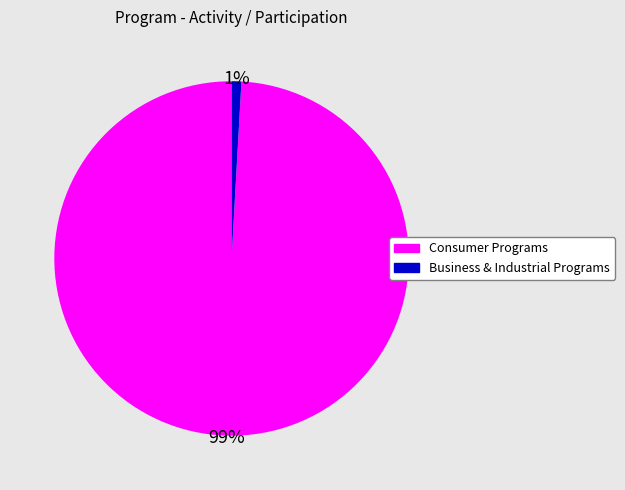

To the nearest percent, what is the difference between the largest and smallest slice percentages?

98%